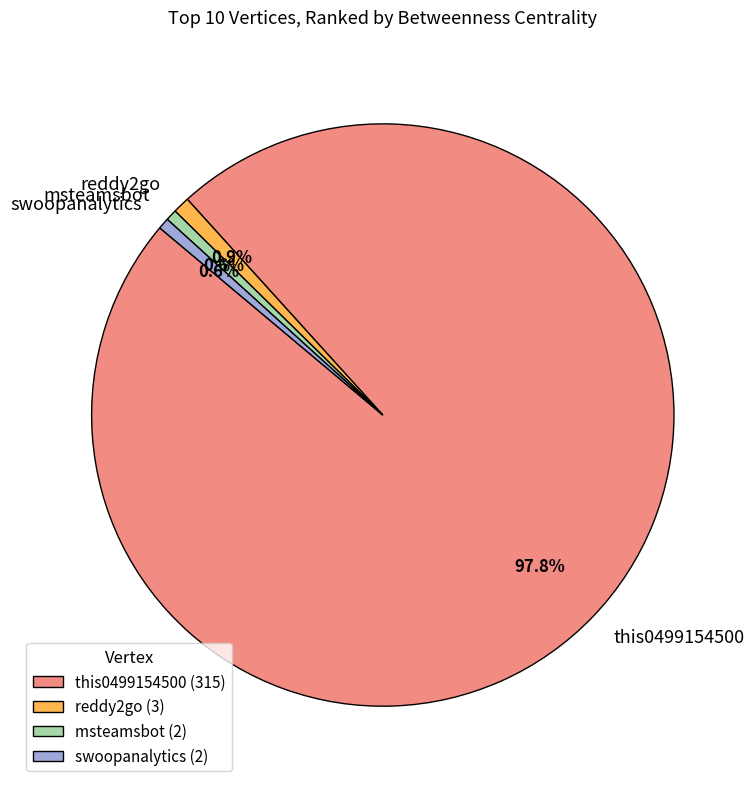

To the nearest percent, what is the difference between the this0499154500 and reddy2go slice percentages?

97%